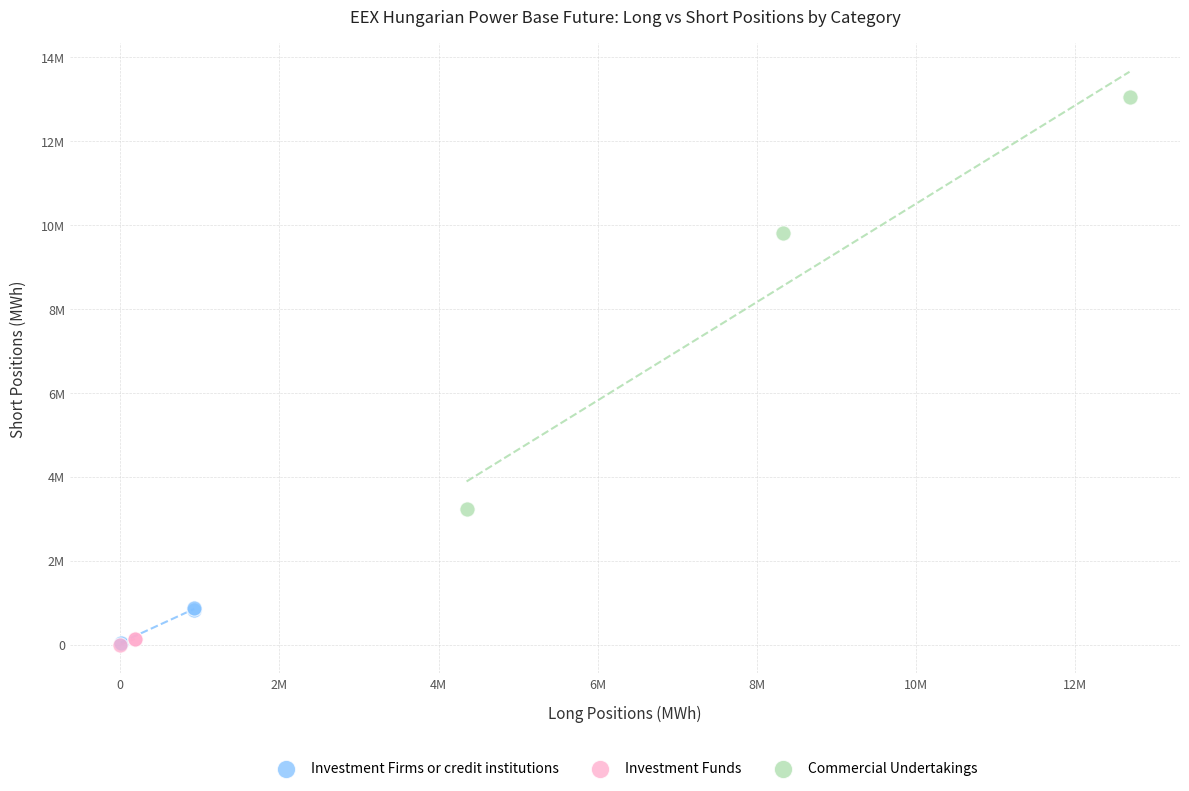

Which series has the largest Y range (max minus min)?

Commercial Undertakings